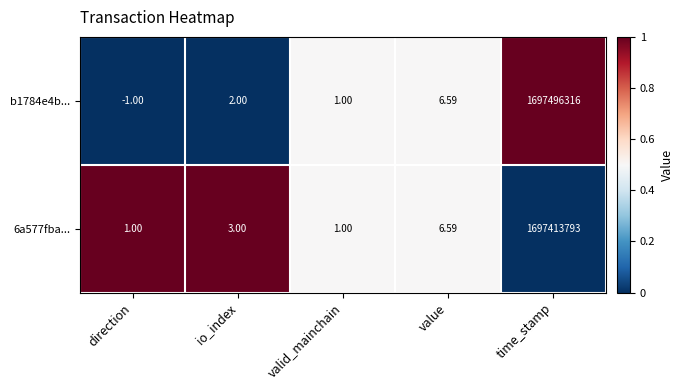

Rank the series by their average value, from highest to lowest.

b1784e4b..., 6a577fba...